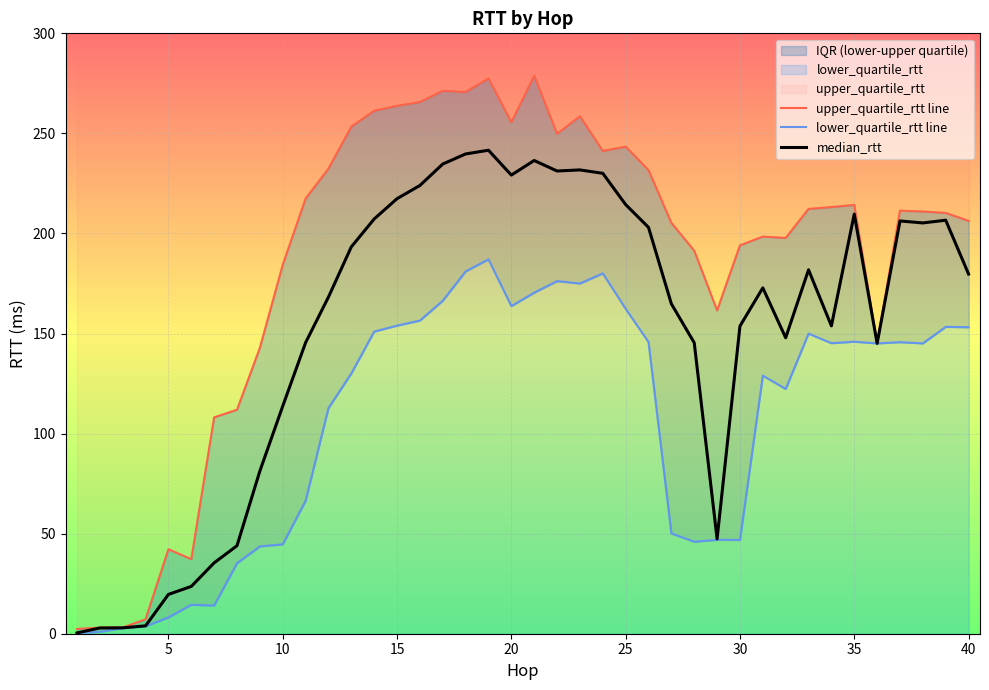

At which label is median_rtt closest to 120?

10